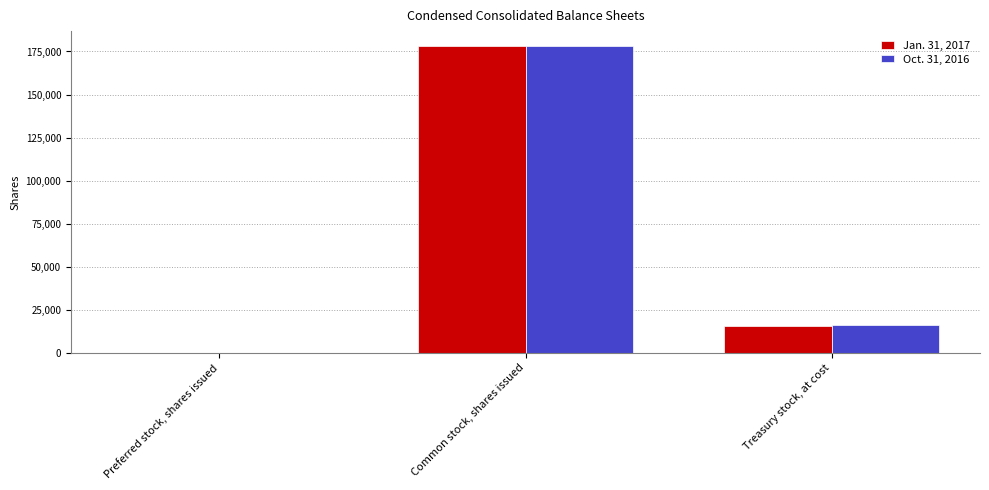

Is the value of Oct. 31, 2016 at Preferred stock, shares issued greater than the value of Jan. 31, 2017 at Treasury stock, at cost?

No